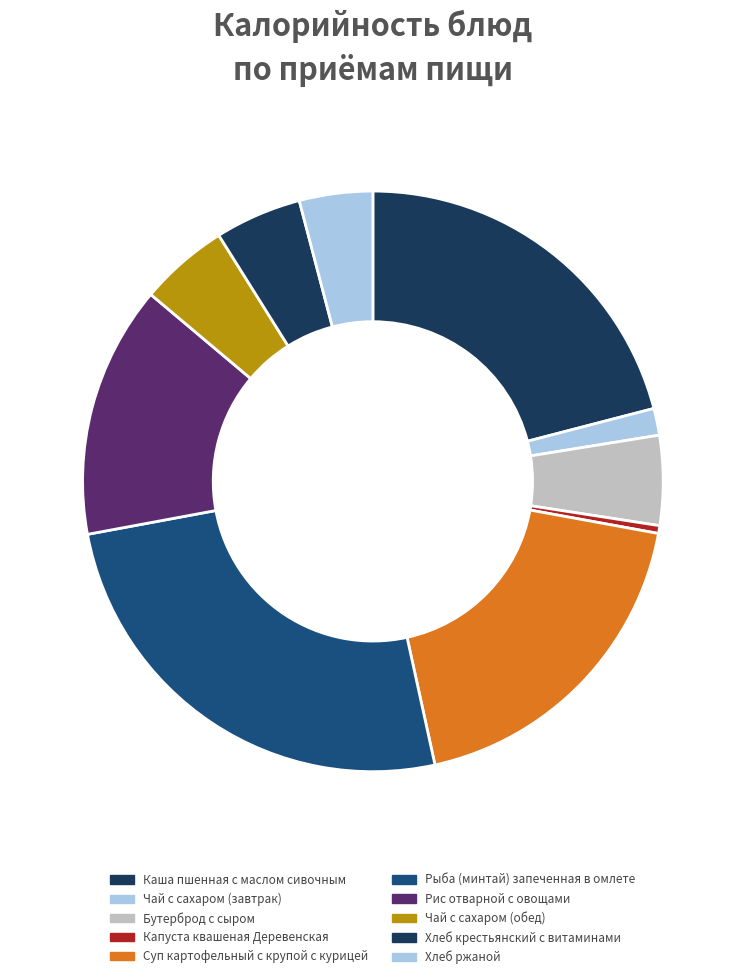

The Капуста квашеная Деревенская slice represents 0% of the pie. True or false?

True